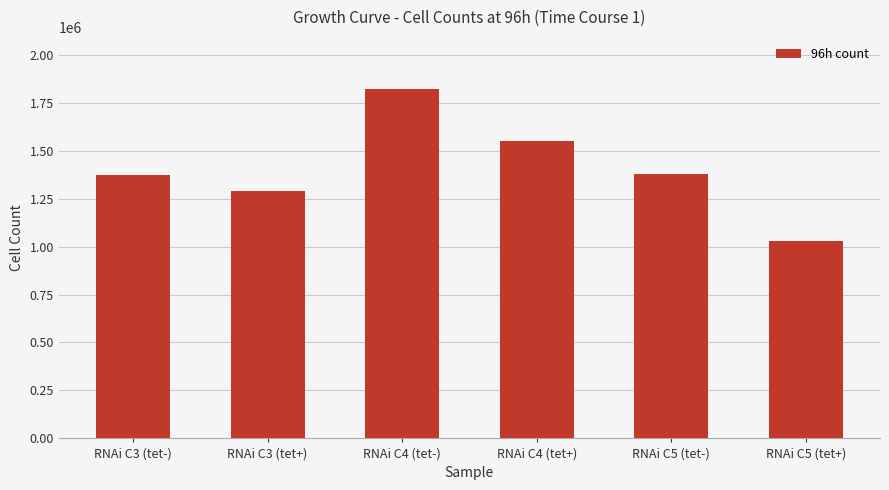

What is the sum of the values at RNAi C4 (tet-) and RNAi C4 (tet+)?

3371000